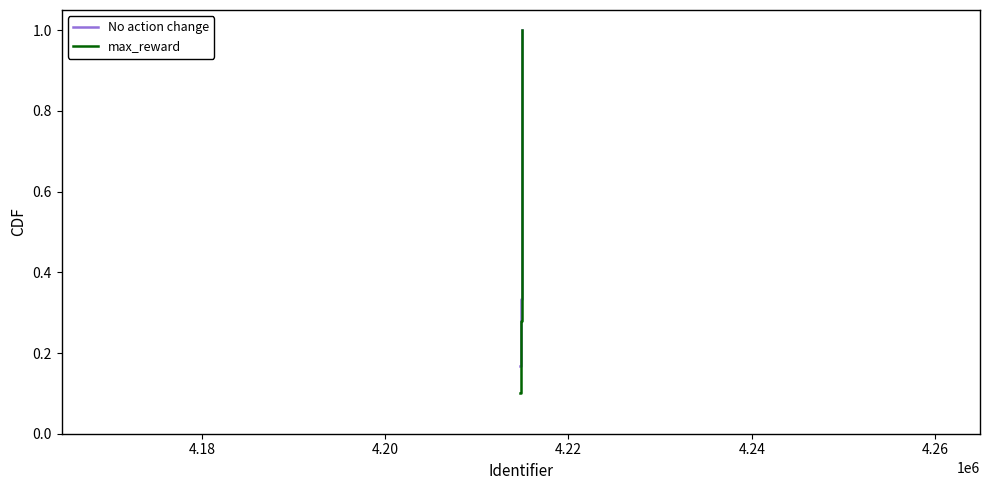

What is the maximum value shown in the chart?

1.0